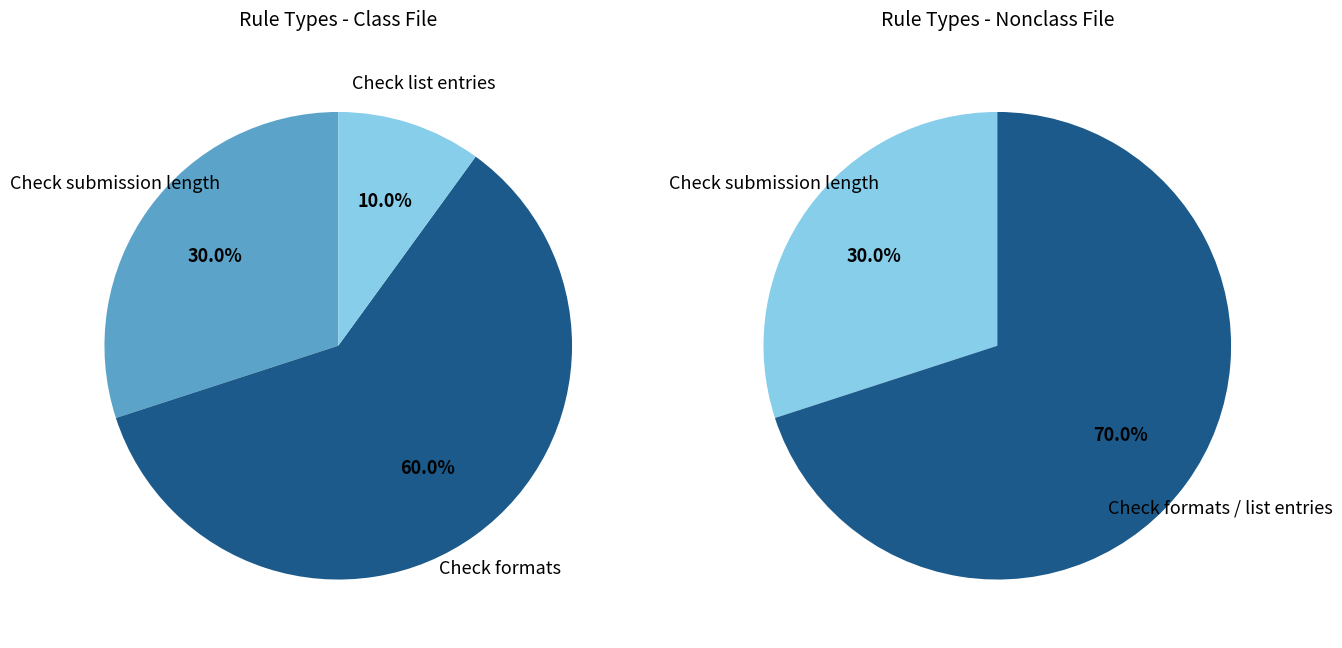

Is it true that Check list entries is 23% of the pie?

False